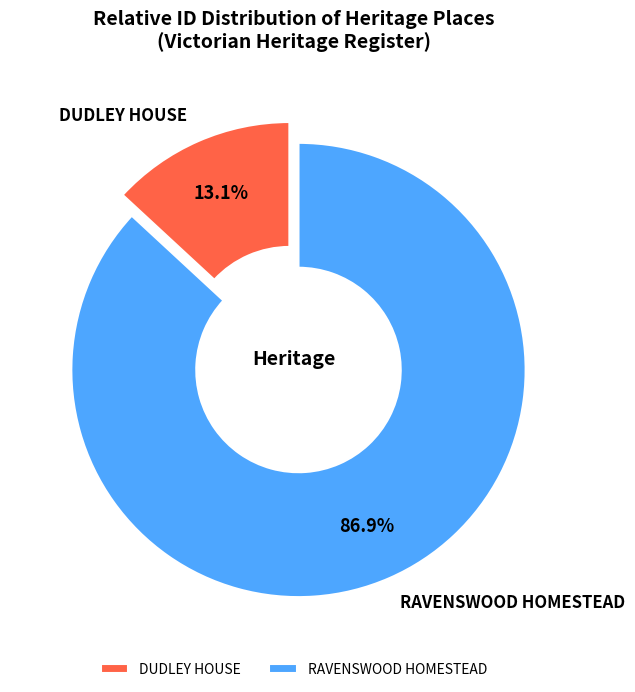

Count the number of slices in the pie.

2